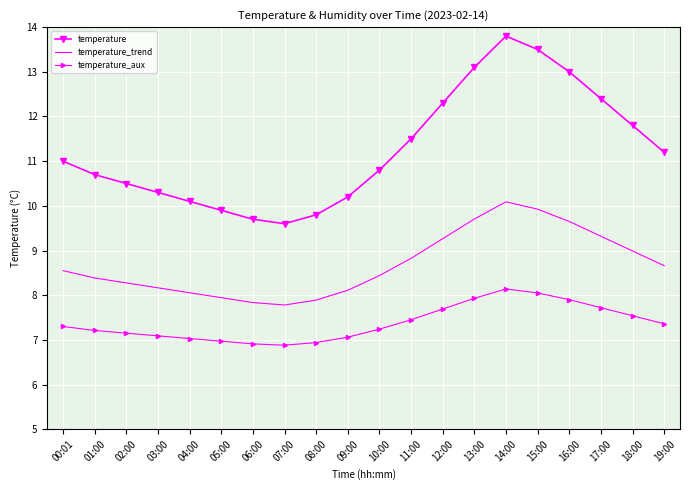

Is the value of temperature at 10:00 greater than the value of temperature_trend at 14:00?

Yes